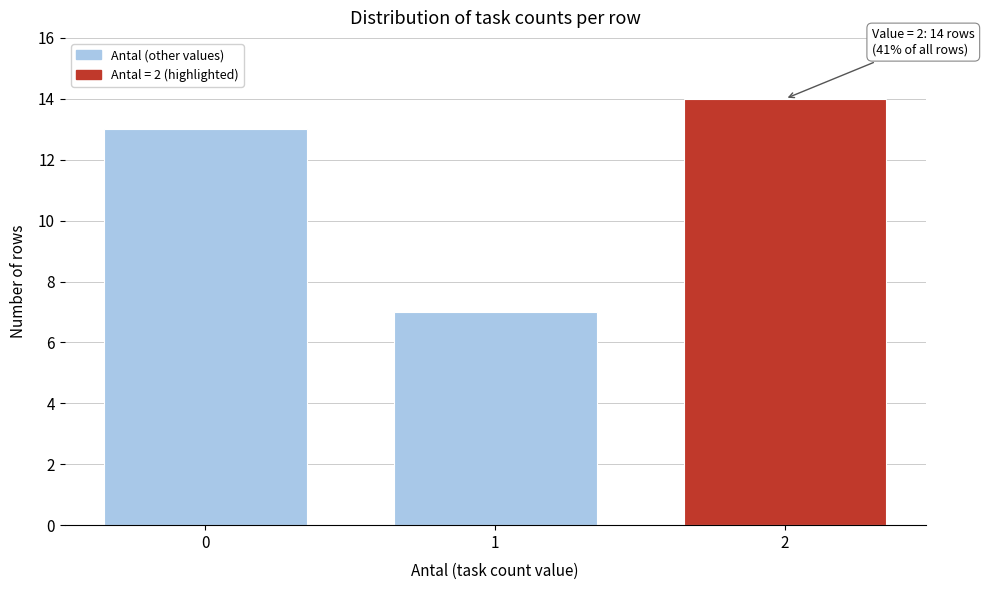

Reading right to left, what are all the values shown in this chart?

2=14	1=7	0=13